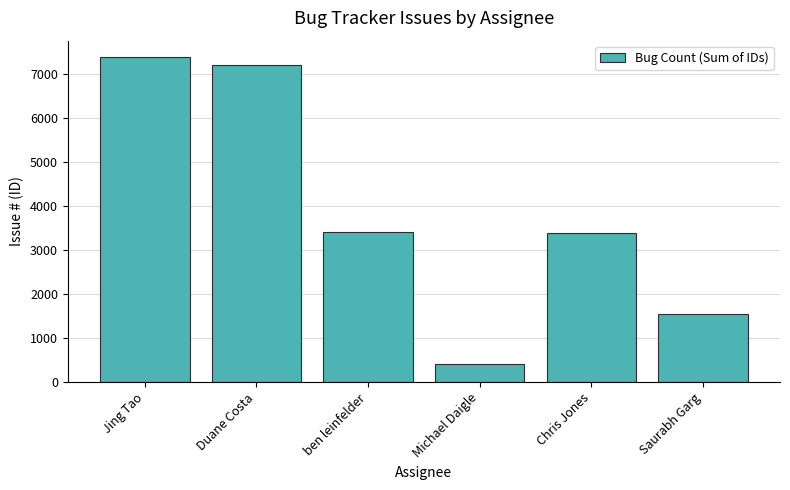

What is the approximate value at Jing Tao, to the nearest 10?

7390